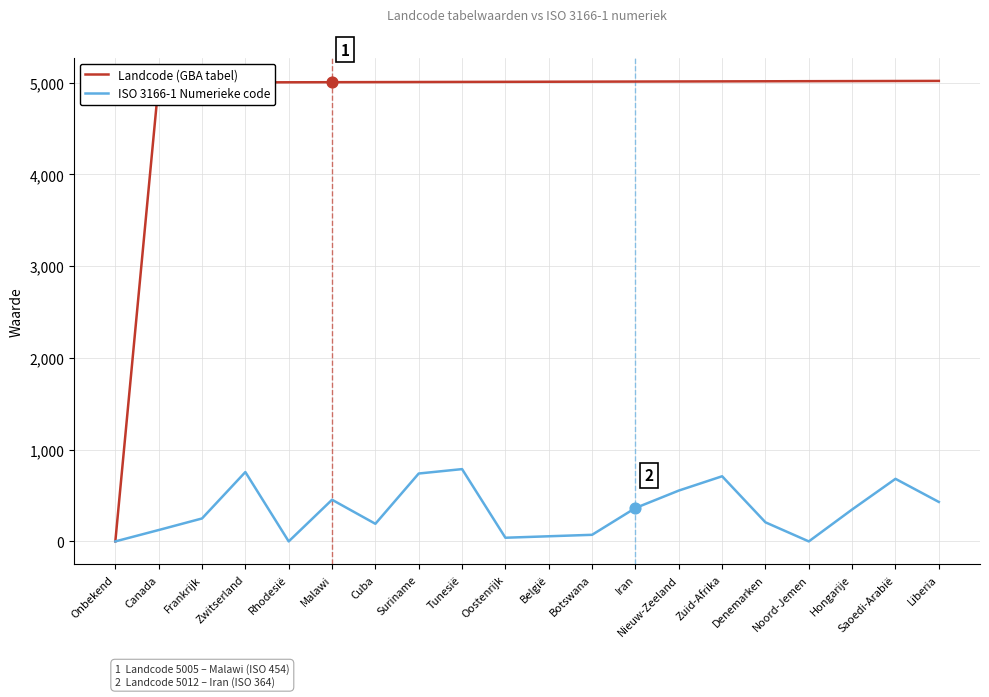

Is the value of Landcode (GBA tabel) at Cuba greater than the value of ISO 3166-1 Numerieke code at Suriname?

Yes